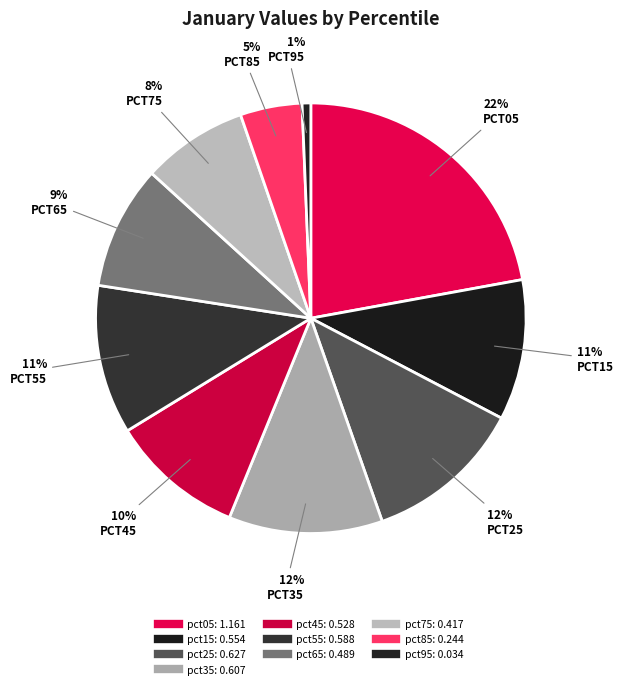

Rank the categories by value from lowest to highest.

pct95, pct85, pct75, pct65, pct45, pct15, pct55, pct35, pct25, pct05